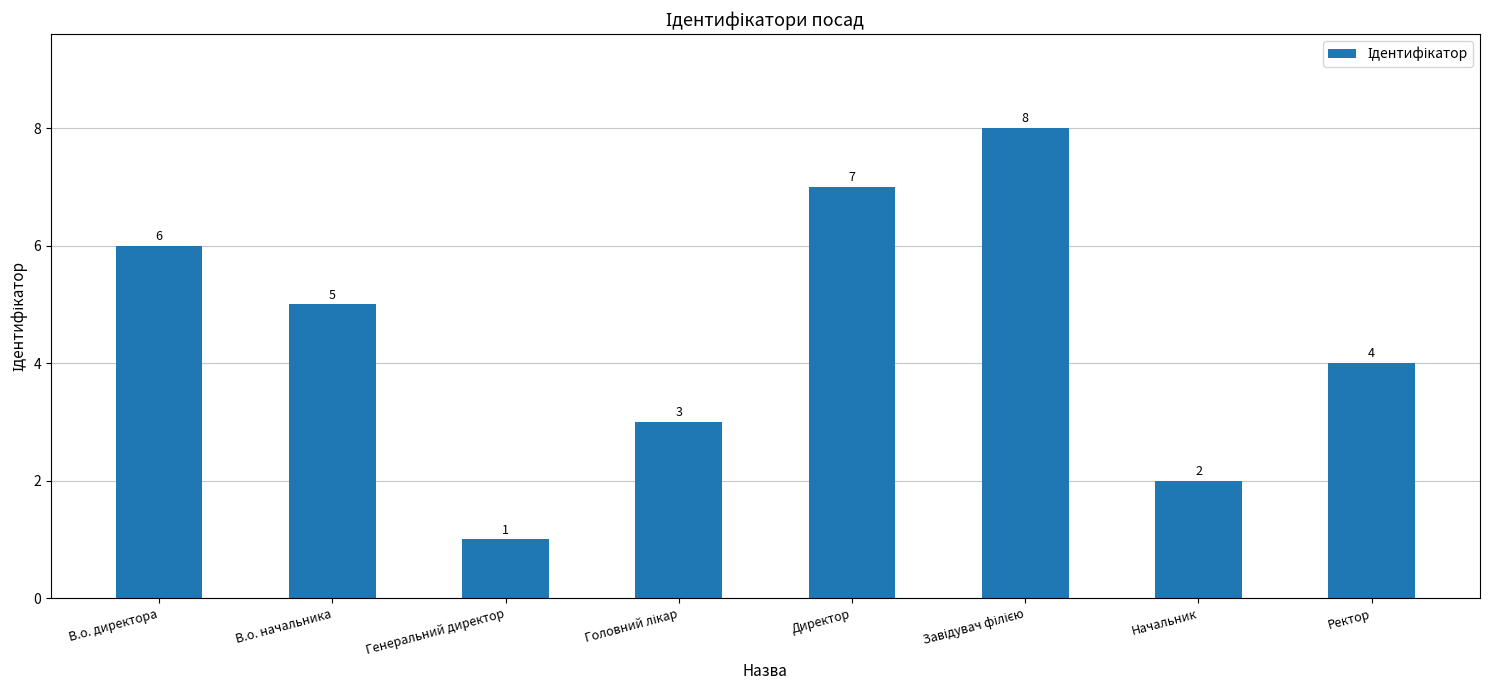

Read the value at Директор.

7